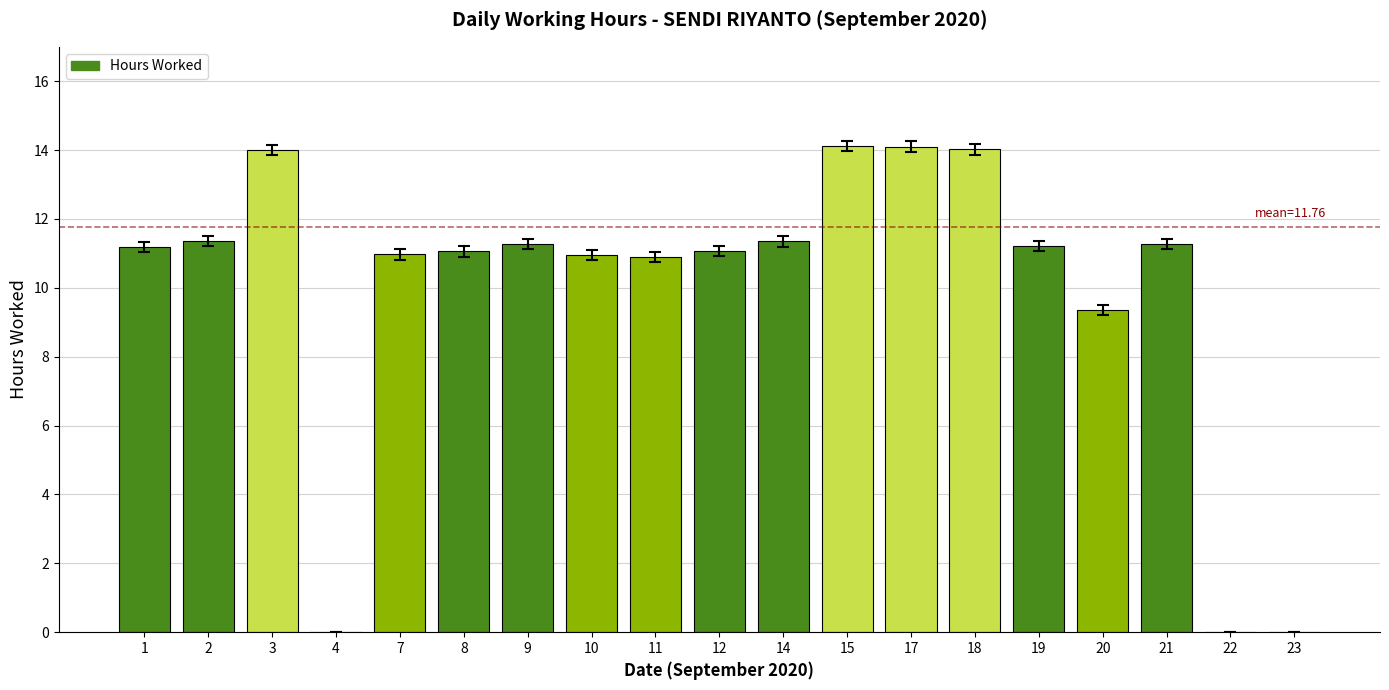

What is the maximum value shown in the chart?

14.1